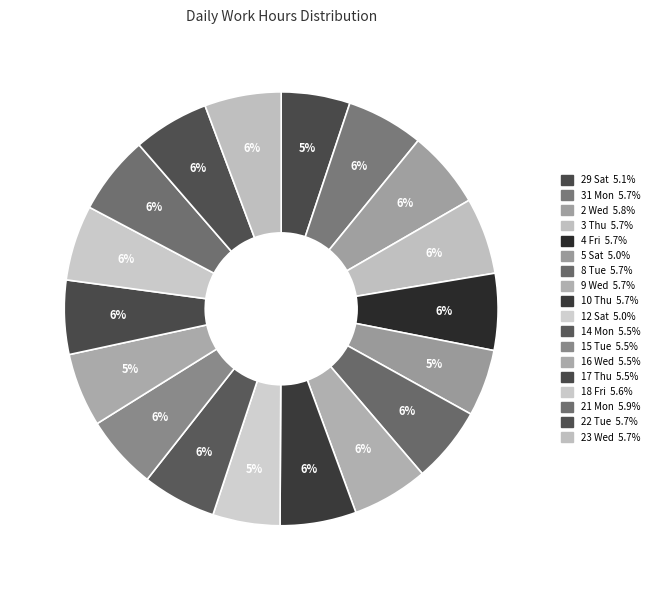

Which has a higher value, 14 Mon or 17 Thu?

17 Thu